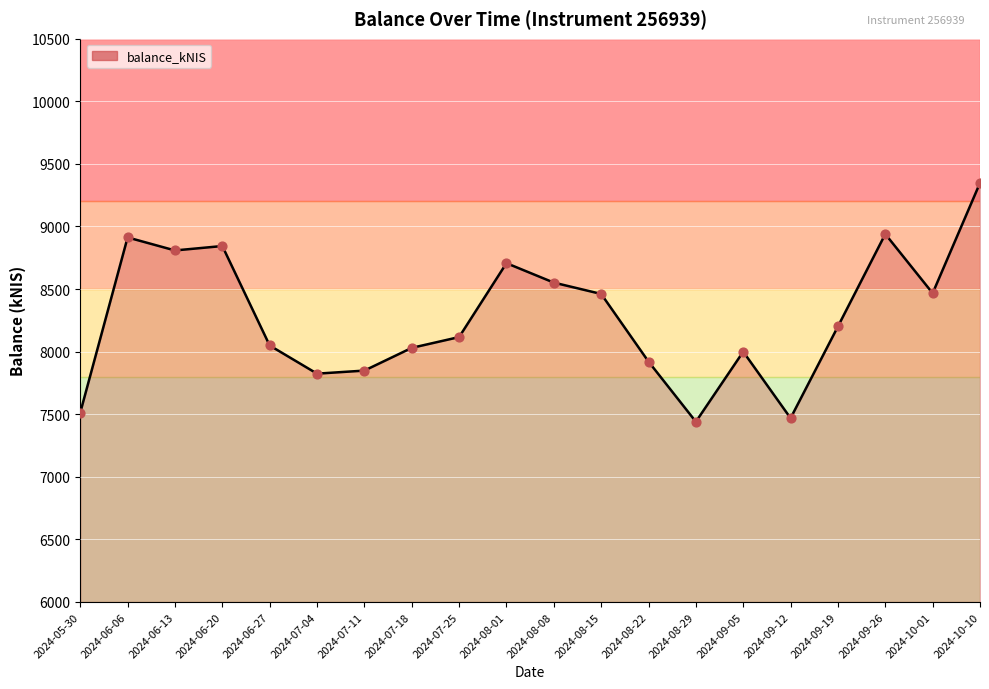

Between 2024-07-11 and 2024-07-25, which is larger?

2024-07-25